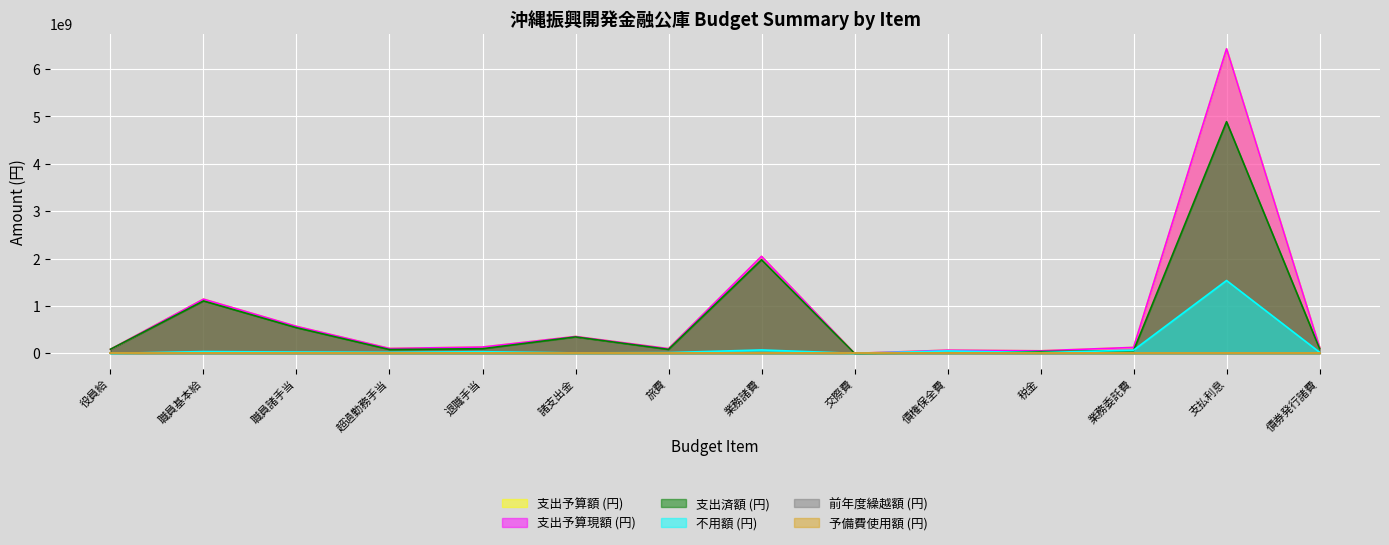

The value of 支出済額 (円) at 業務諸費 is 1976103293. True or false?

True